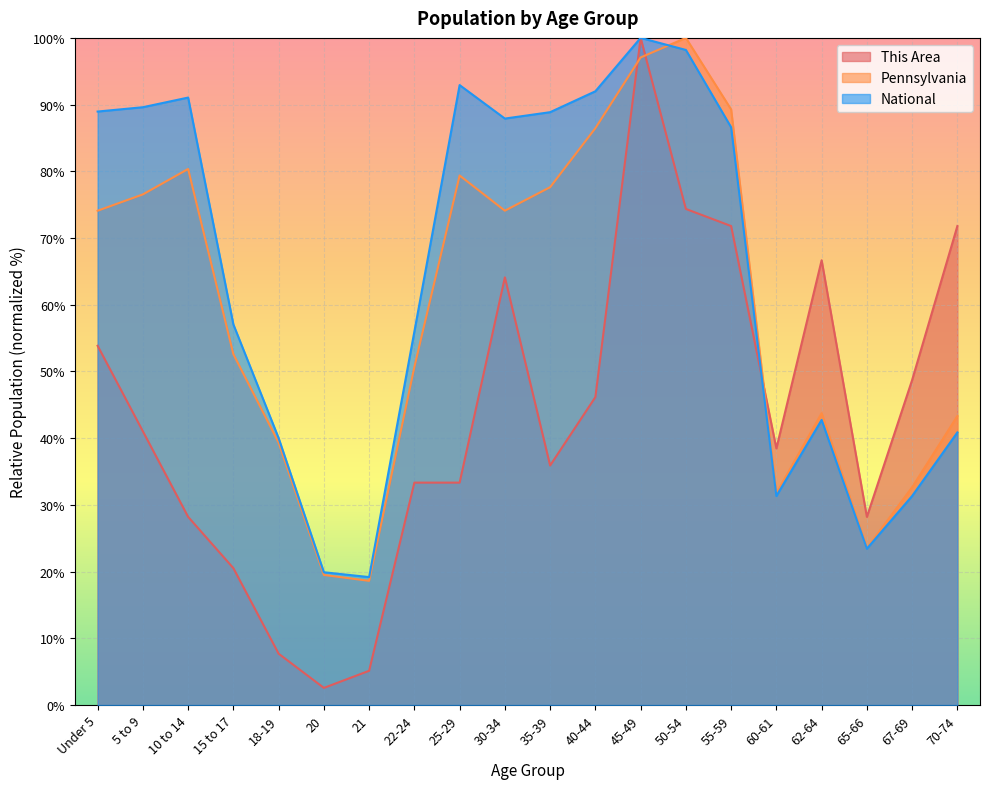

What are all the series names shown in the legend?

This Area, Pennsylvania, National